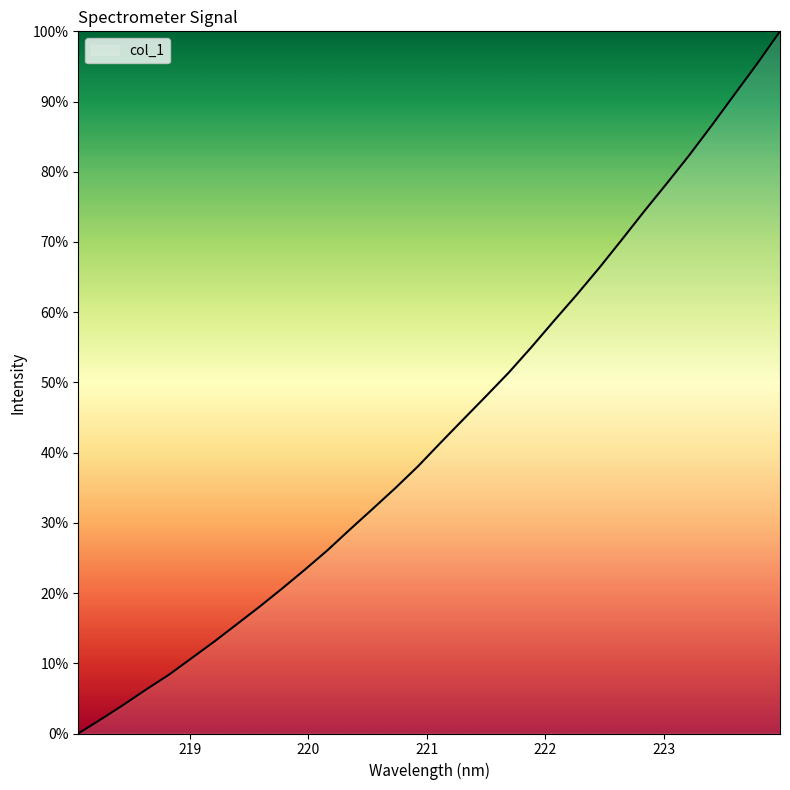

What is the maximum value shown in the chart?

100.0